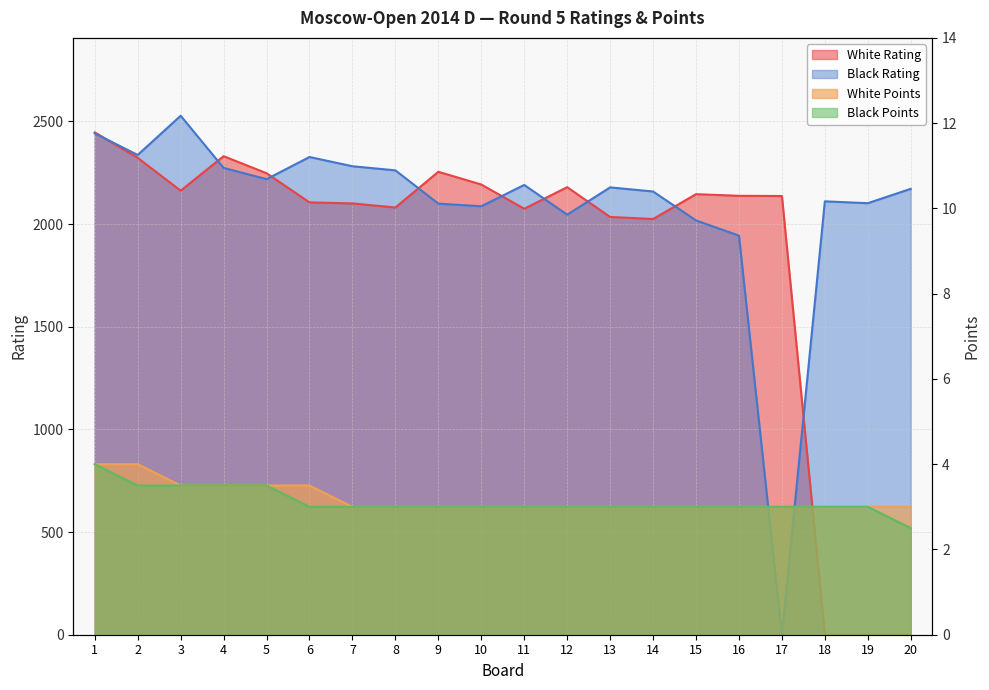

How many values in the White Rating series exceed 2138?

9